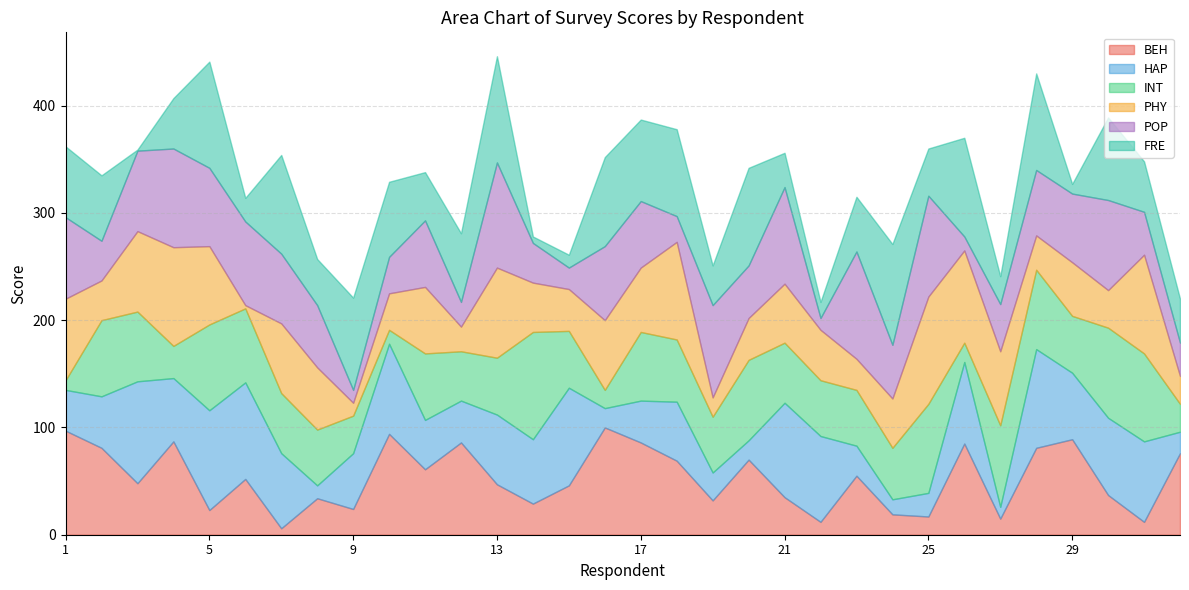

The INT series shows 3 at 1. True or false?

False